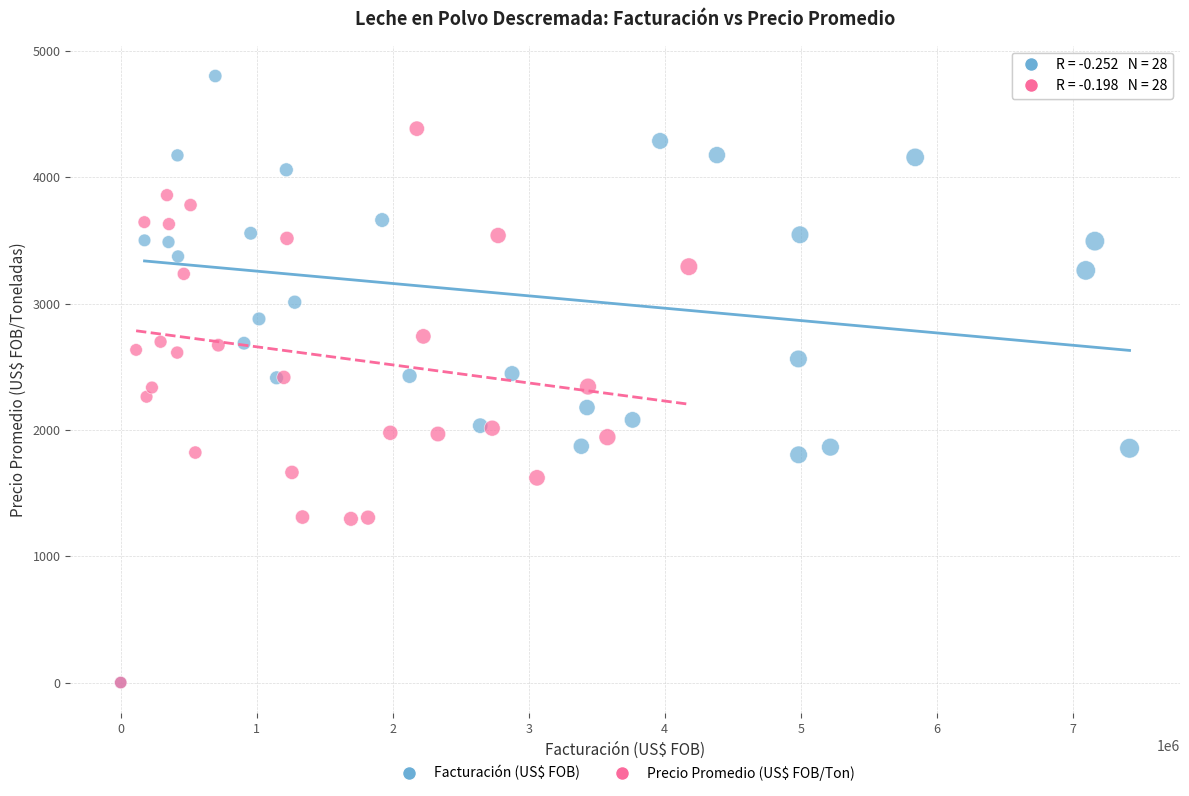

Which series has the largest Y range (max minus min)?

Facturación (US$ FOB)